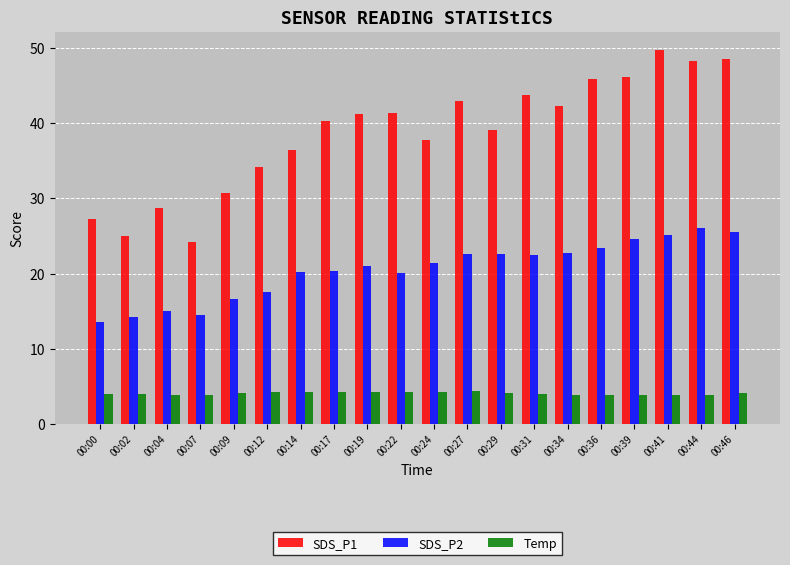

What is the sum of all SDS_P1 values?

773.6